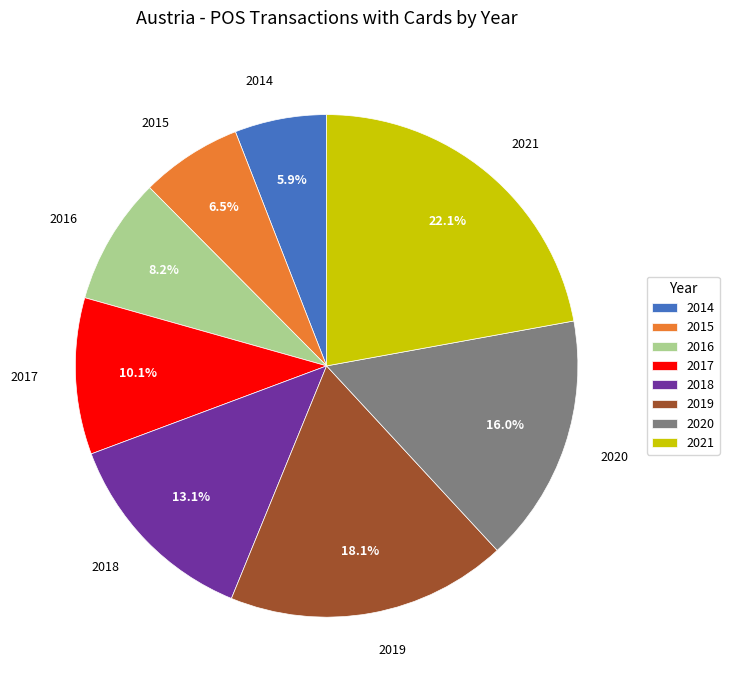

Which has a higher value, 2016 or 2019?

2019